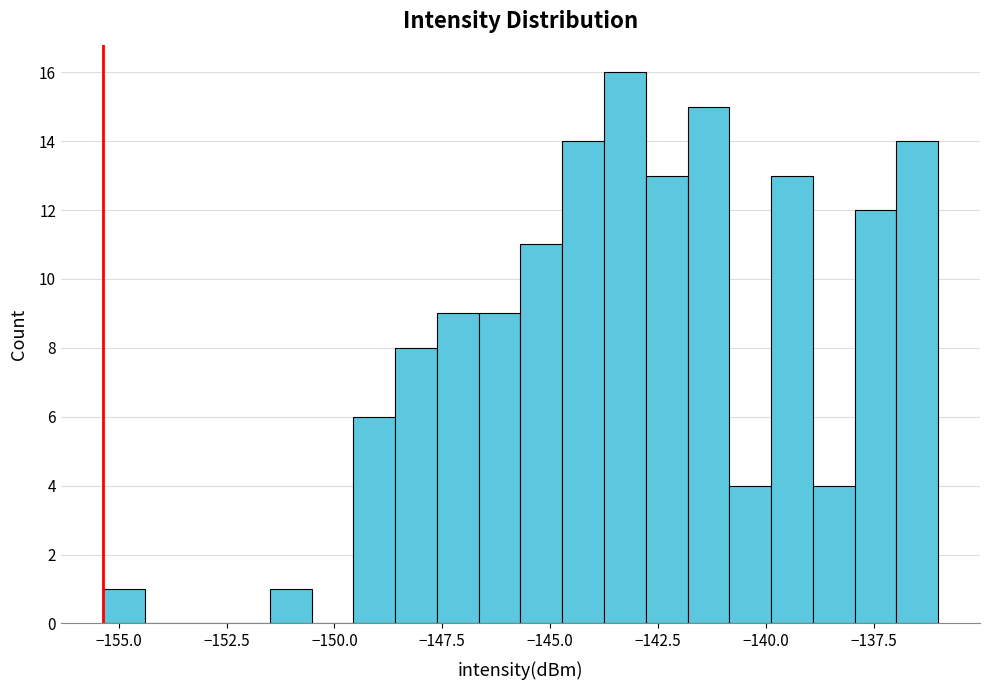

Read against the x-axis, roughly where is the centre of the tallest bar?

-143.5